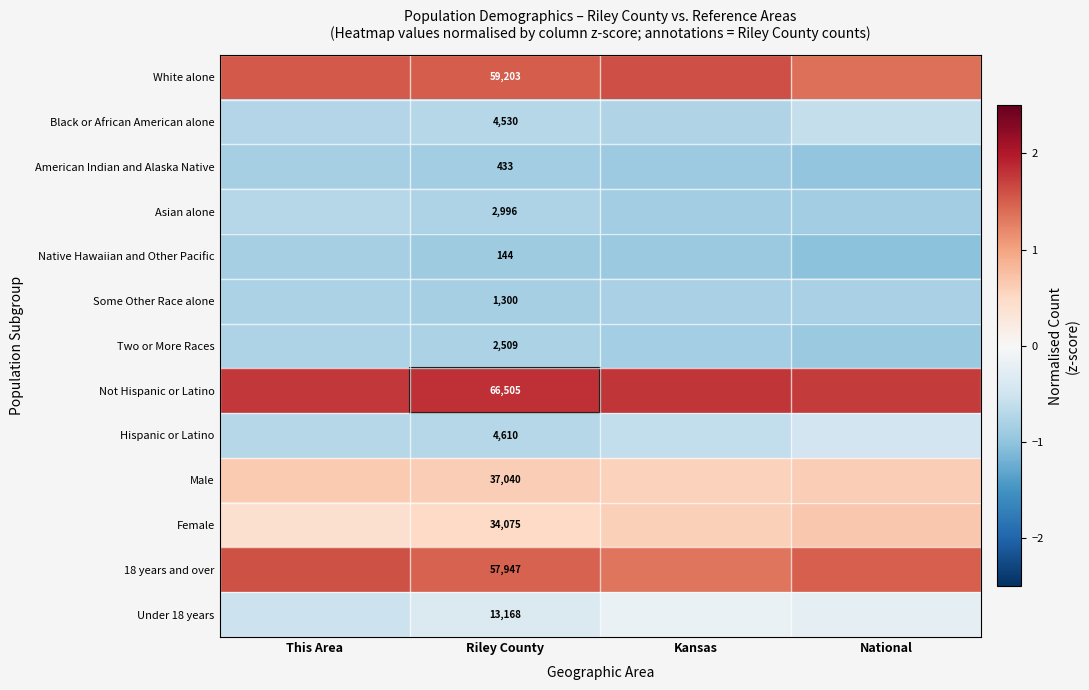

List the series in order of their peak value, highest first.

Not Hispanic or Latino, White alone, 18 years and over, Female, Male, Under 18 years, Hispanic or Latino, Black or African American alone, Asian alone, Two or More Races, Some Other Race alone, American Indian and Alaska Native, Native Hawaiian and Other Pacific